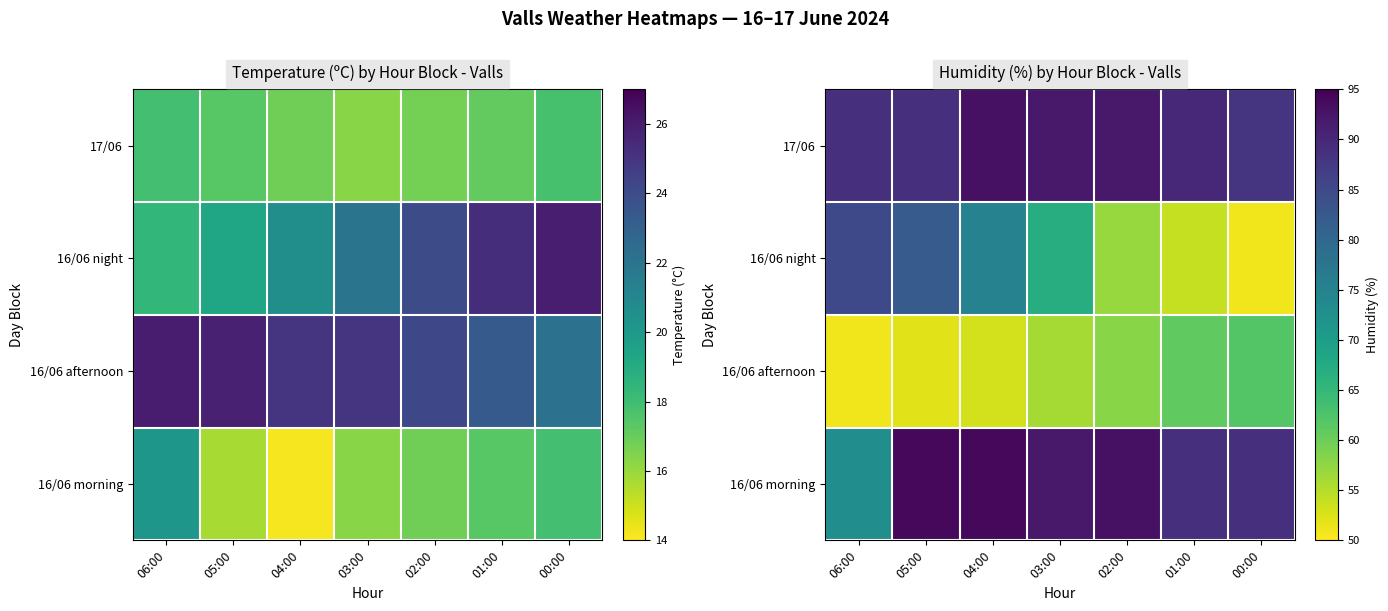

List the series in order of their peak value, lowest first.

16/06 afternoon, 16/06 night, 17/06, 16/06 morning